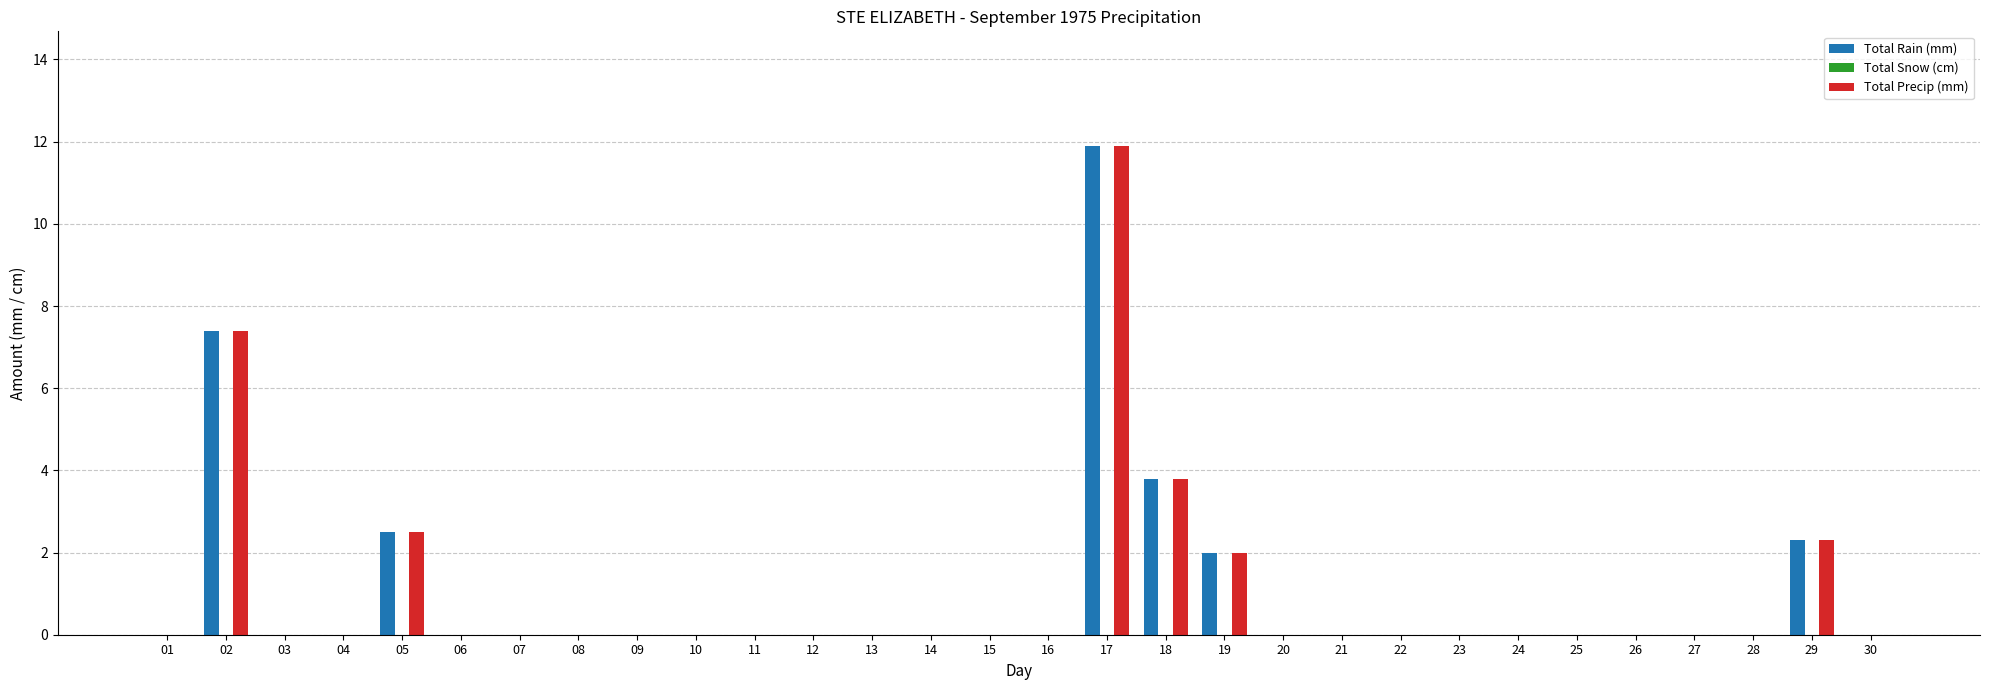

At which label is Total Rain (mm) closest to 5?

18